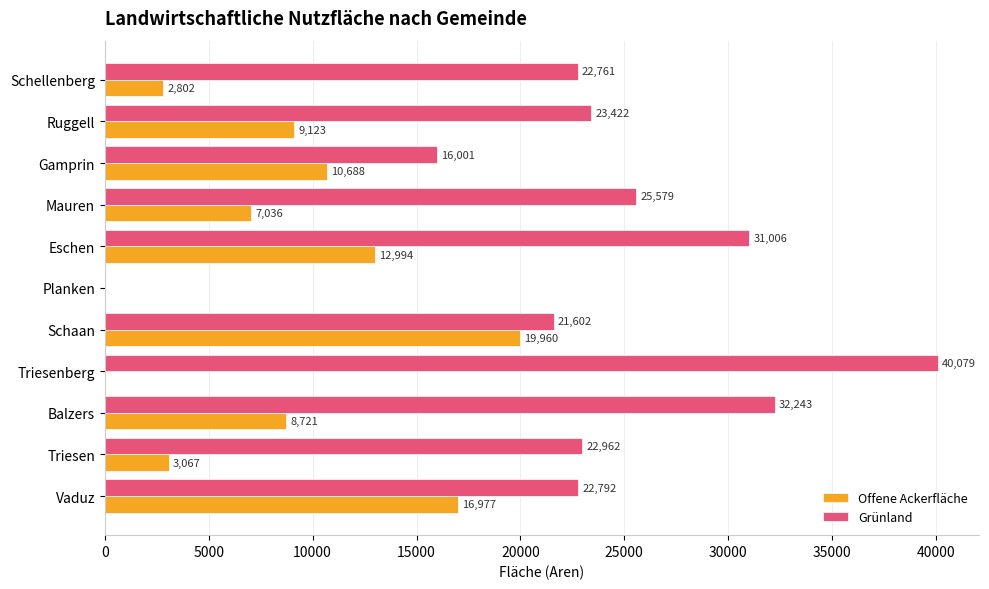

At which category is the sum across all series the highest?

Eschen